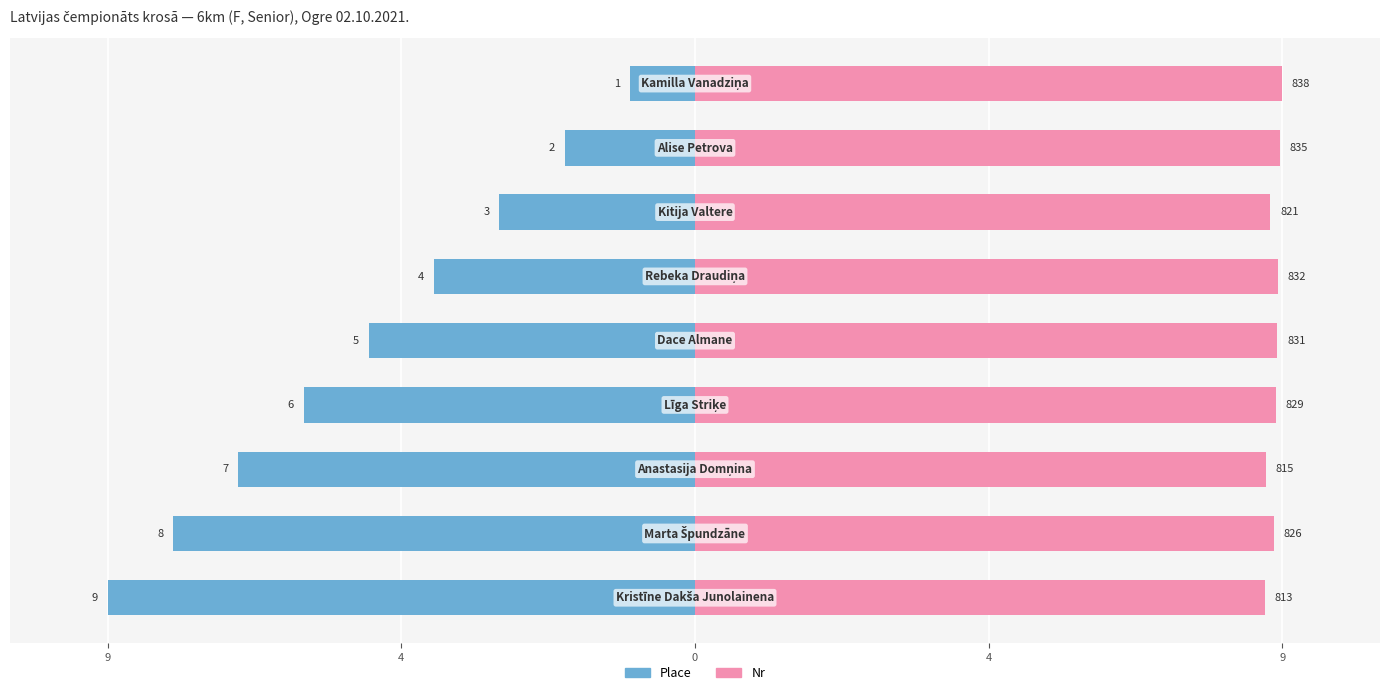

Reading left to right, list all the values displayed in this chart.

Place: -1.0	-2.0	-3.0	-4.0	-5.0	-6.0	-7.0	-8.0	-9.0
Nr: 9.0	9.0	8.8	8.9	8.9	8.9	8.8	8.9	8.7